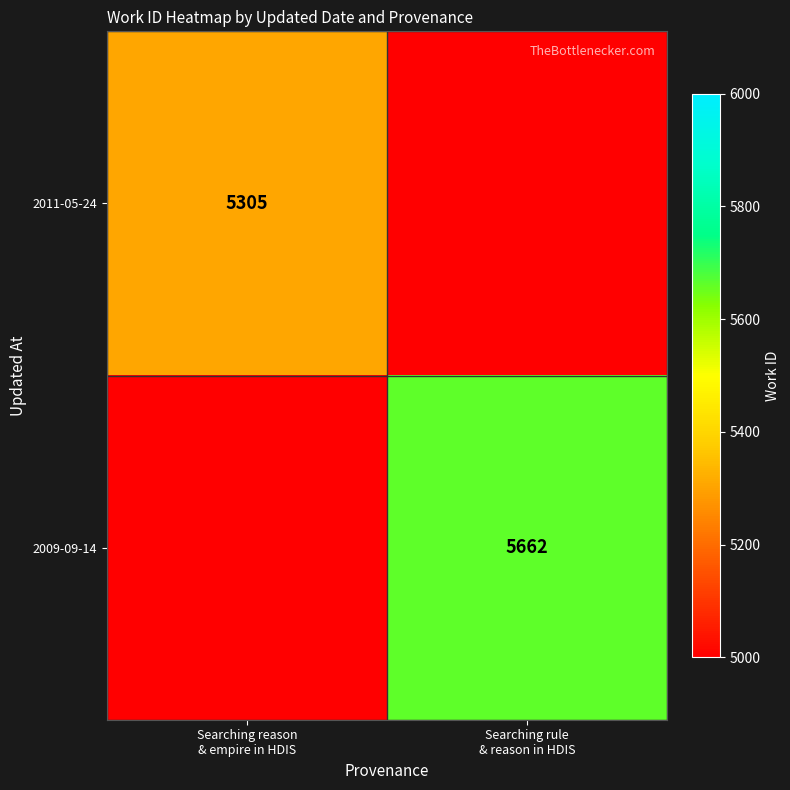

At which category is the sum across all series the highest?

Searching rule
& reason in HDIS